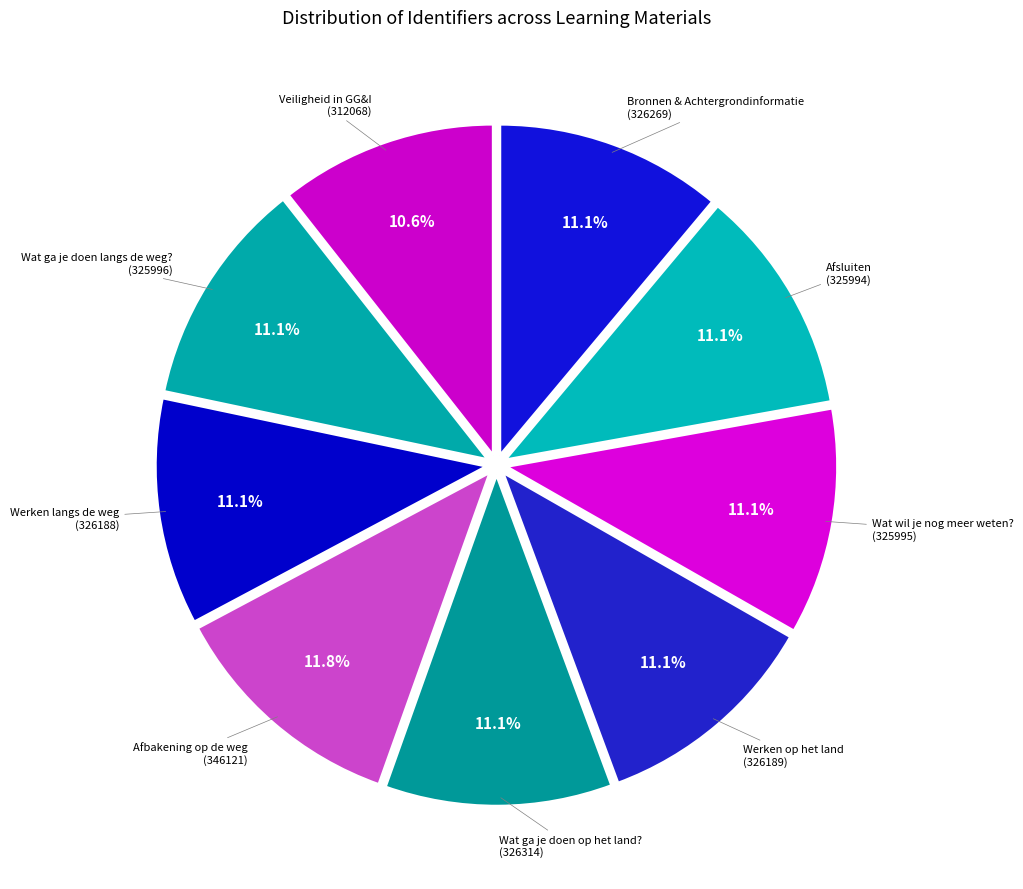

Which category has the smallest portion of the pie?

Veiligheid in GG&I